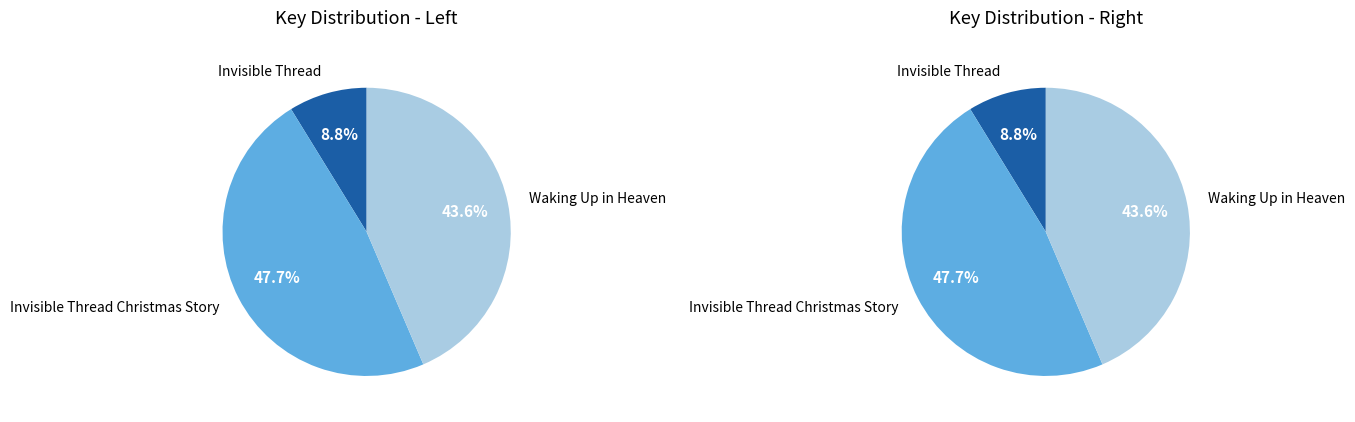

Is it true that Waking Up in Heaven is 50% of the pie?

False